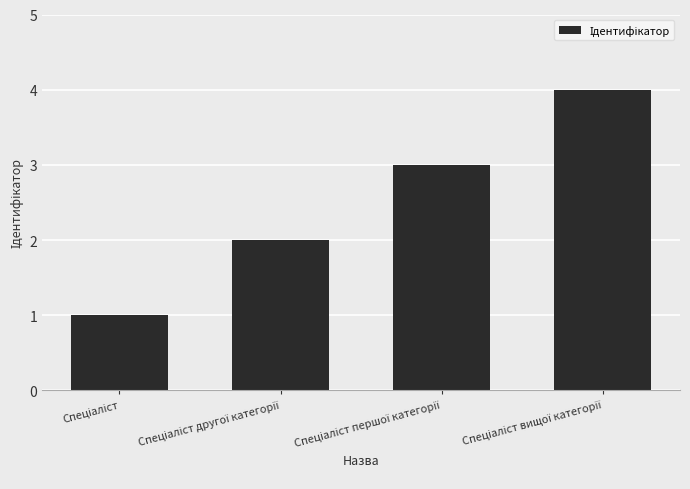

How many distinct data groups are displayed?

1